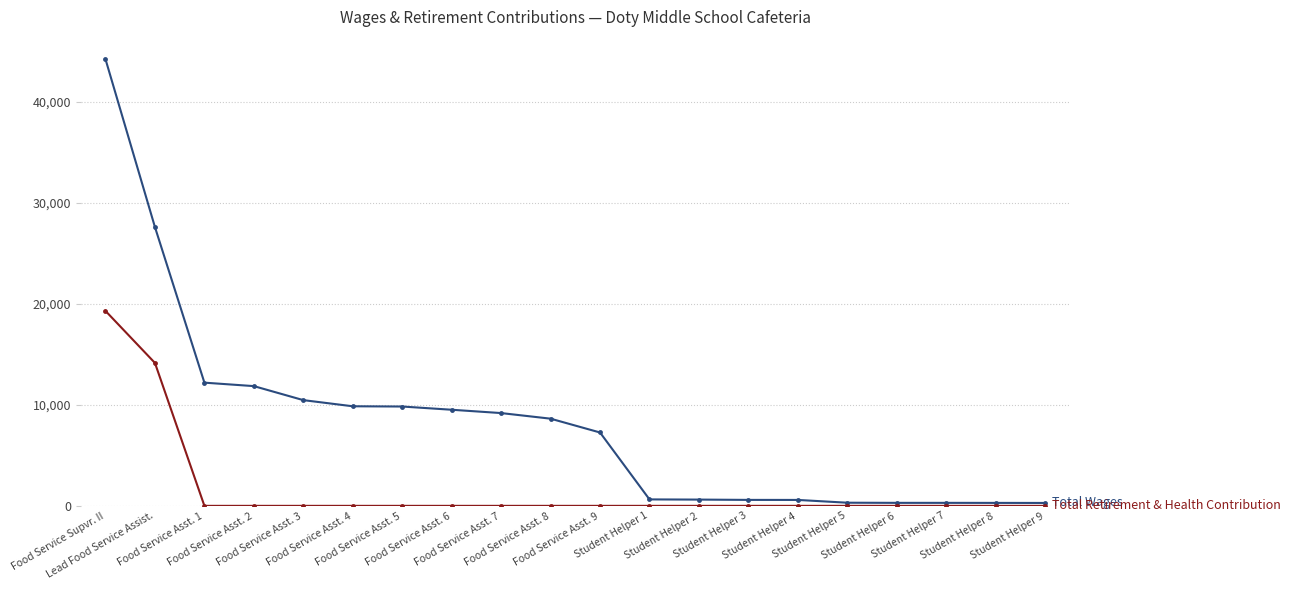

What is the greatest value displayed?

44239